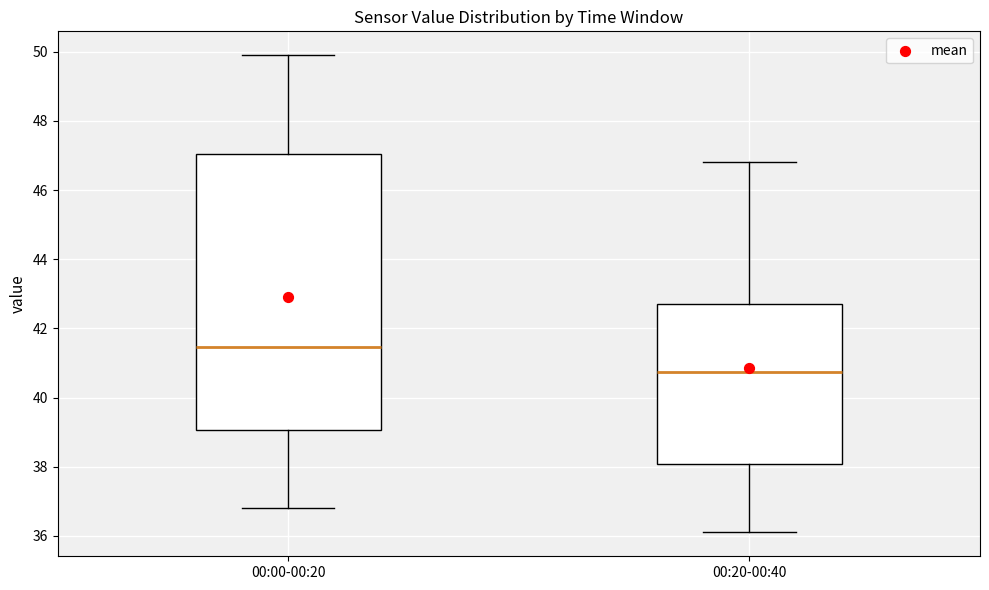

Comparing the boxes themselves (not the whiskers), which one is the tallest?

00:00-00:20